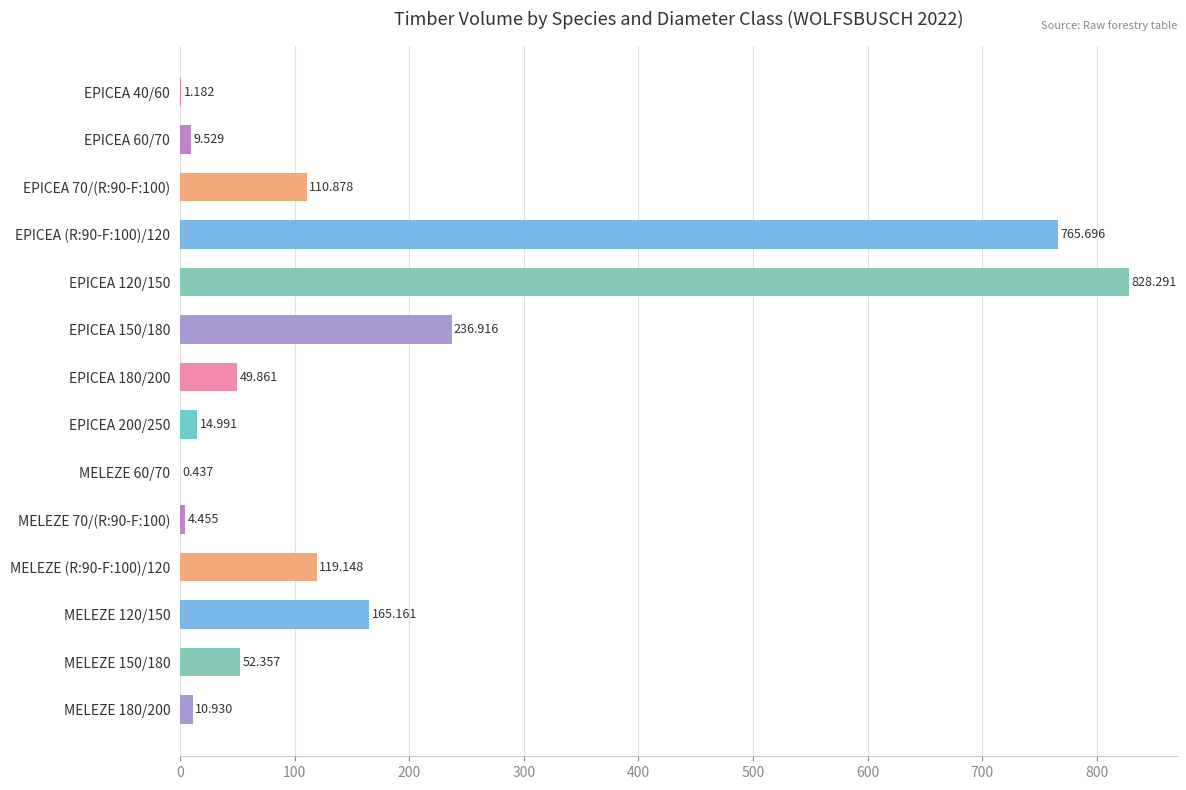

How many distinct data groups are displayed?

1